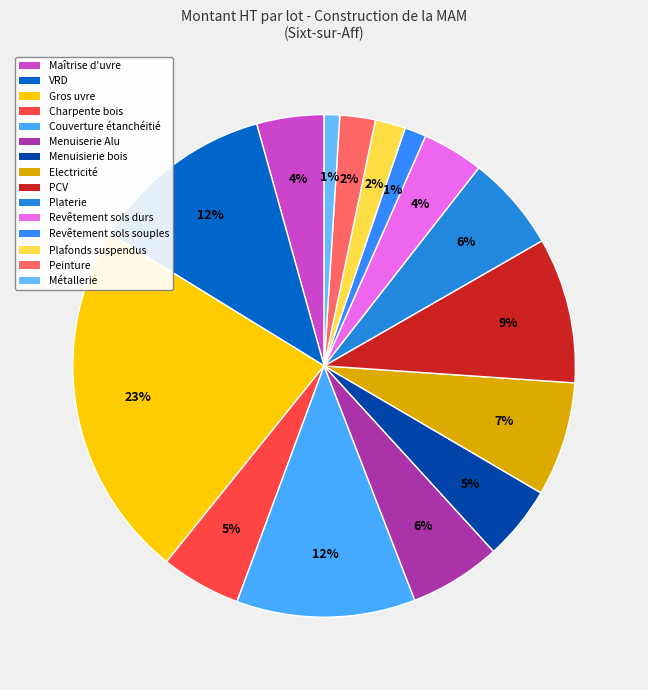

To the nearest percent, what is the difference between the largest and smallest slice percentages?

22%